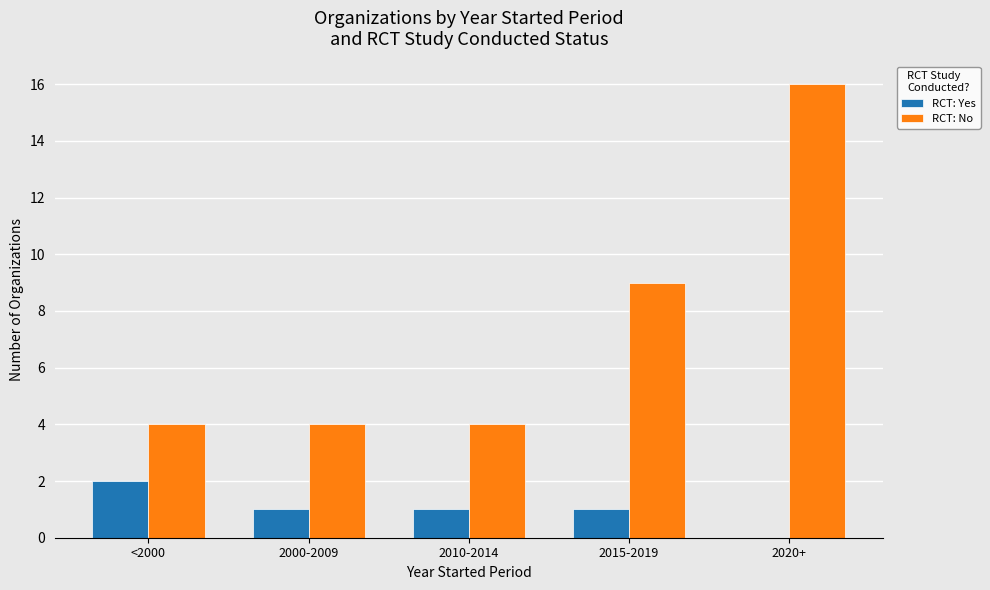

What is the sum of the RCT: No values at <2000 and 2020+?

20